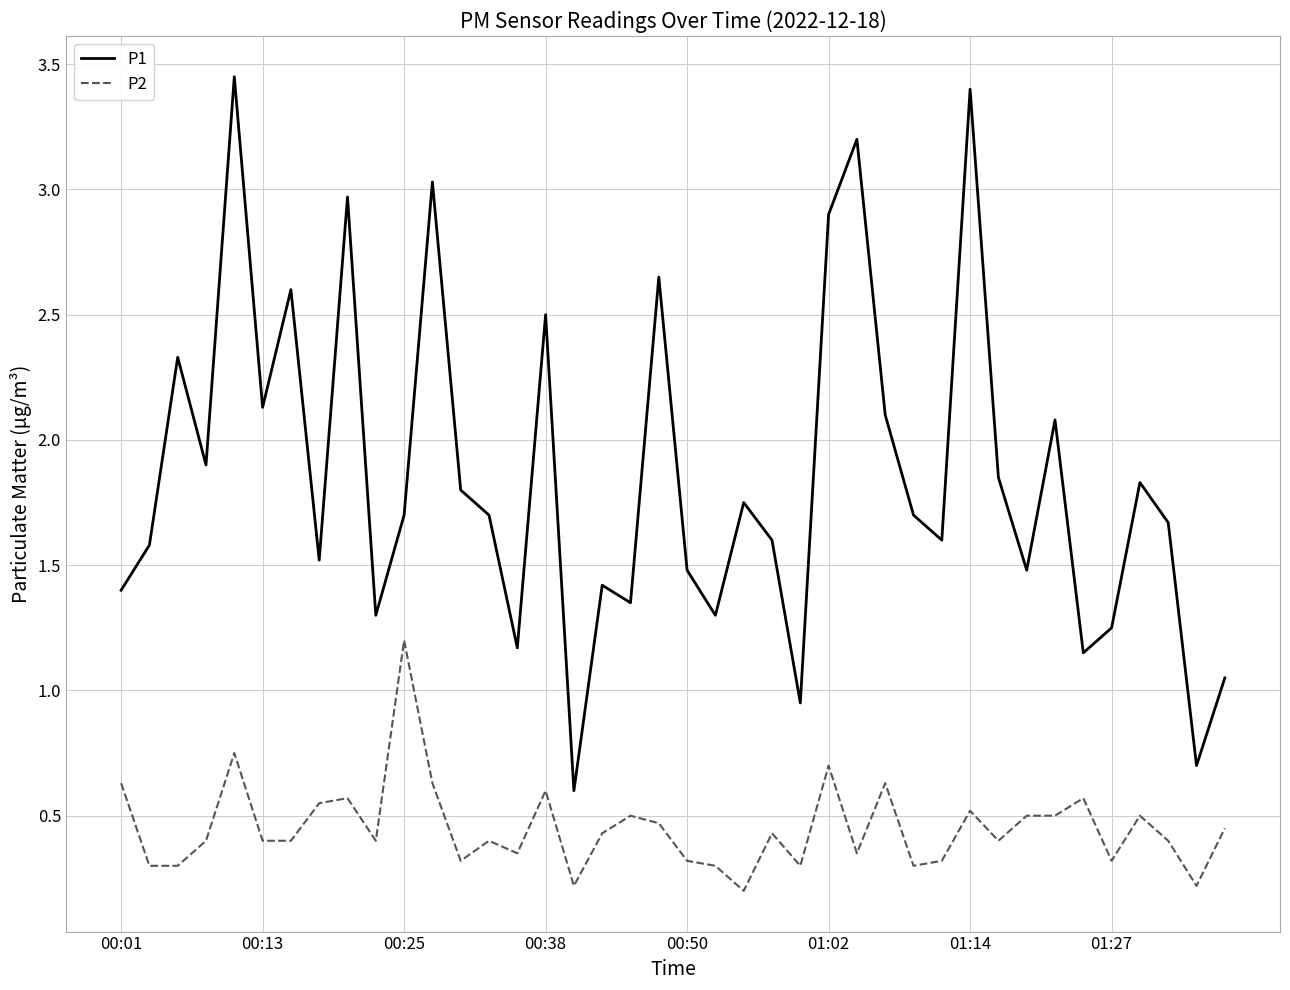

True or false: P2 and P1 intersect in this chart.

False